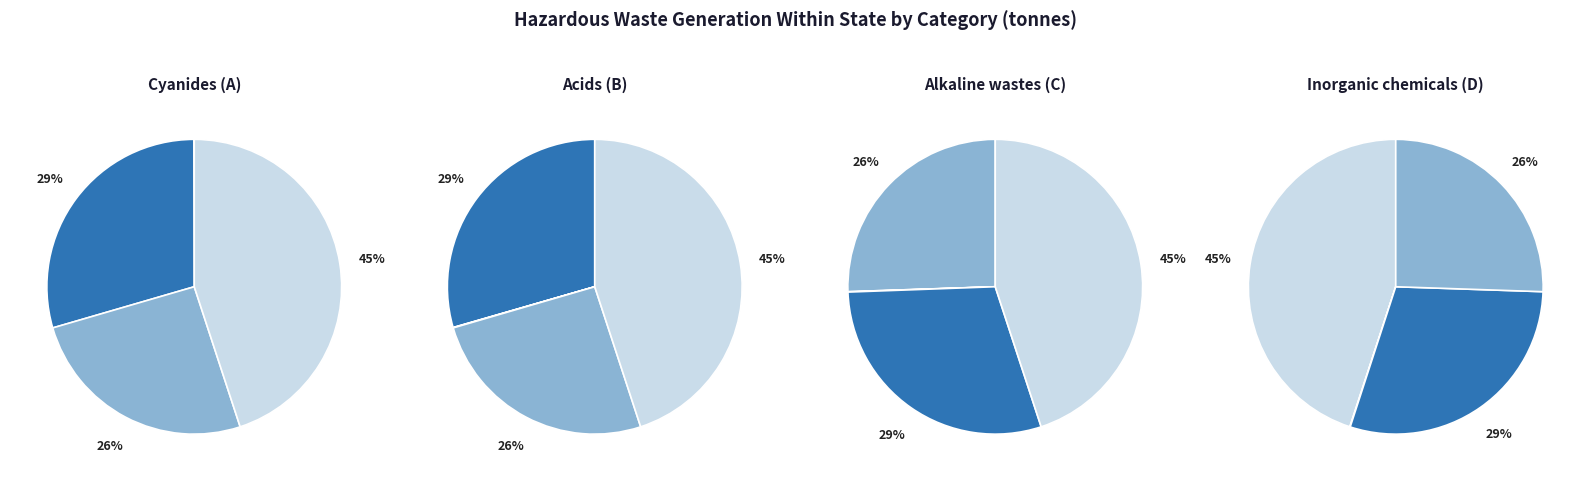

What is the ratio of the value at Inorganic chemicals to the value at Alkaline wastes?

1.8